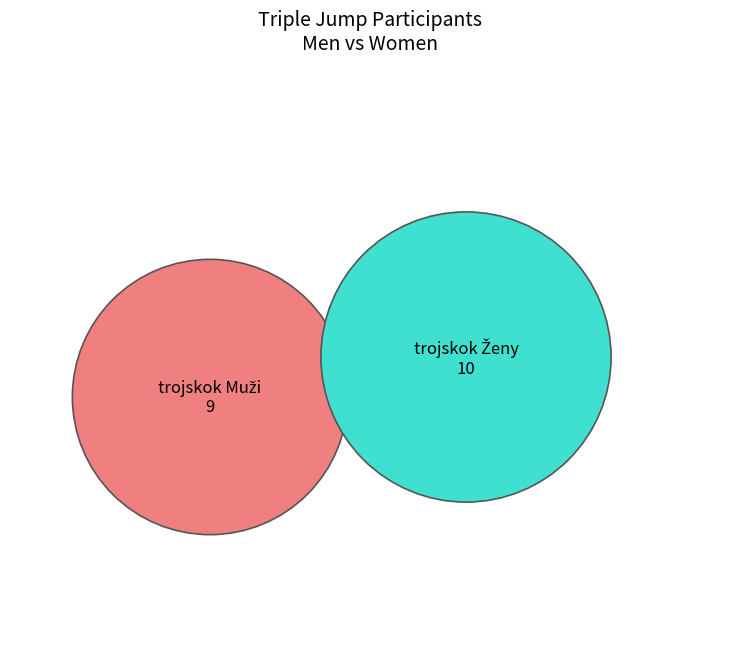

To the nearest percent, what is the difference between the trojskok Muži and trojskok Ženy slice percentages?

5%